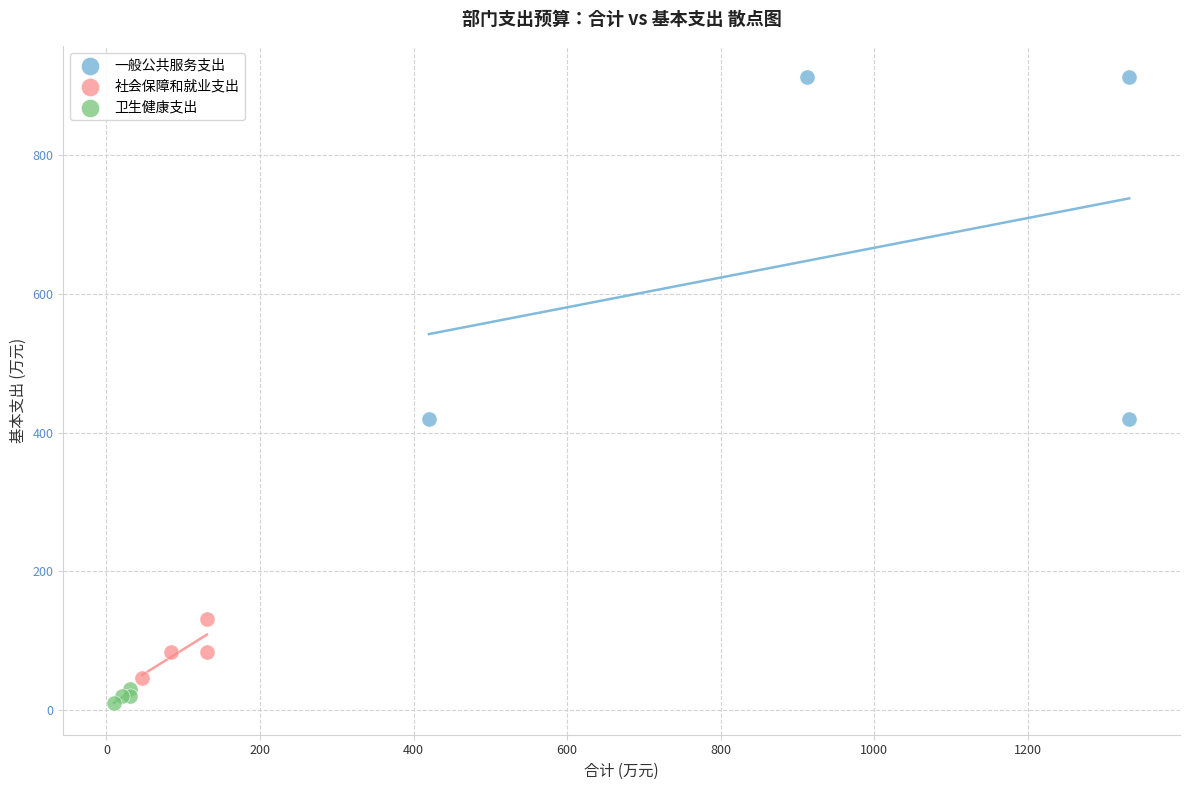

Which series has the largest Y range (max minus min)?

一般公共服务支出